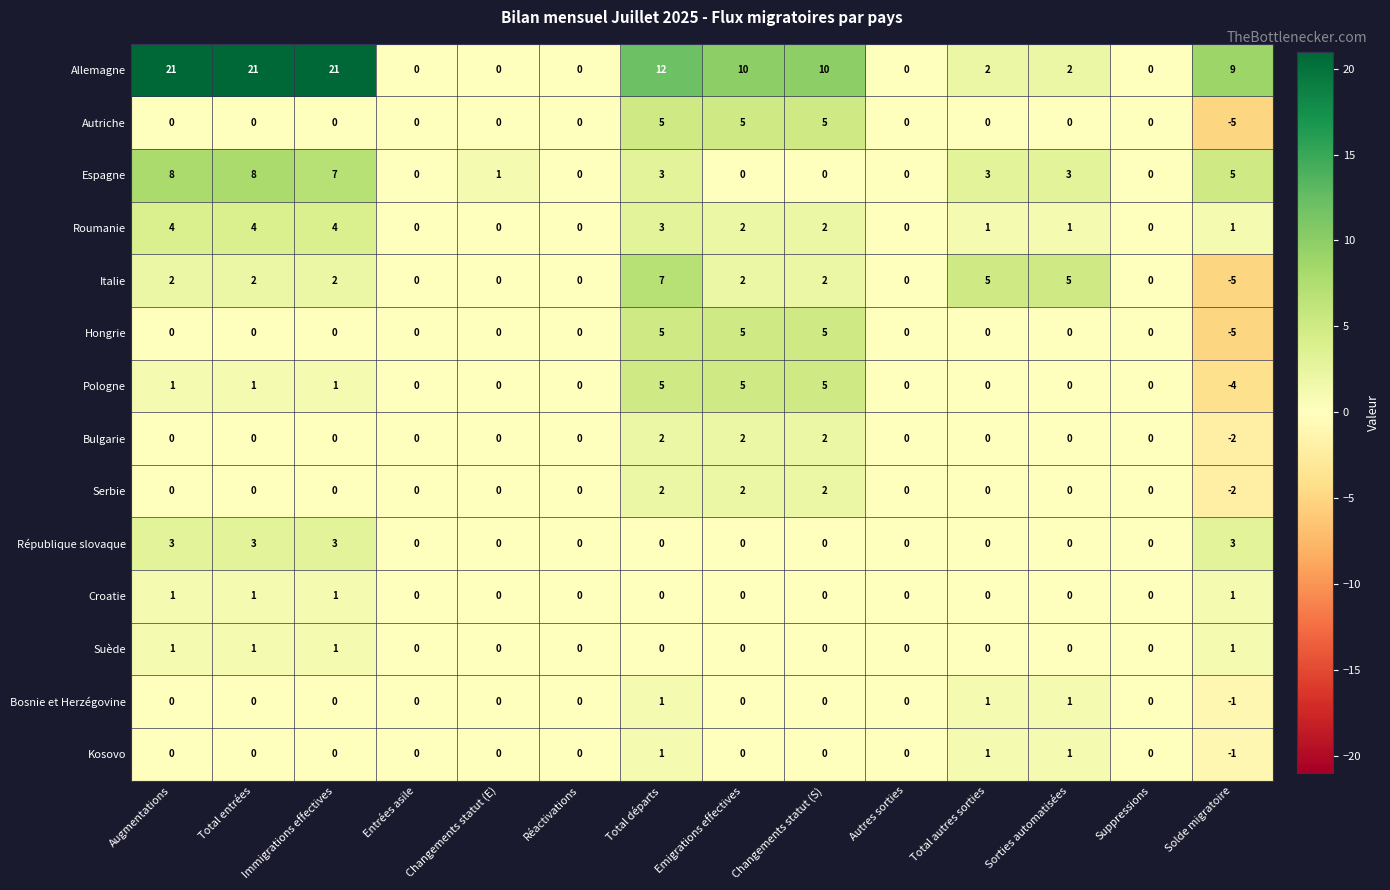

The value of Serbie at Solde migratoire is 0. True or false?

False